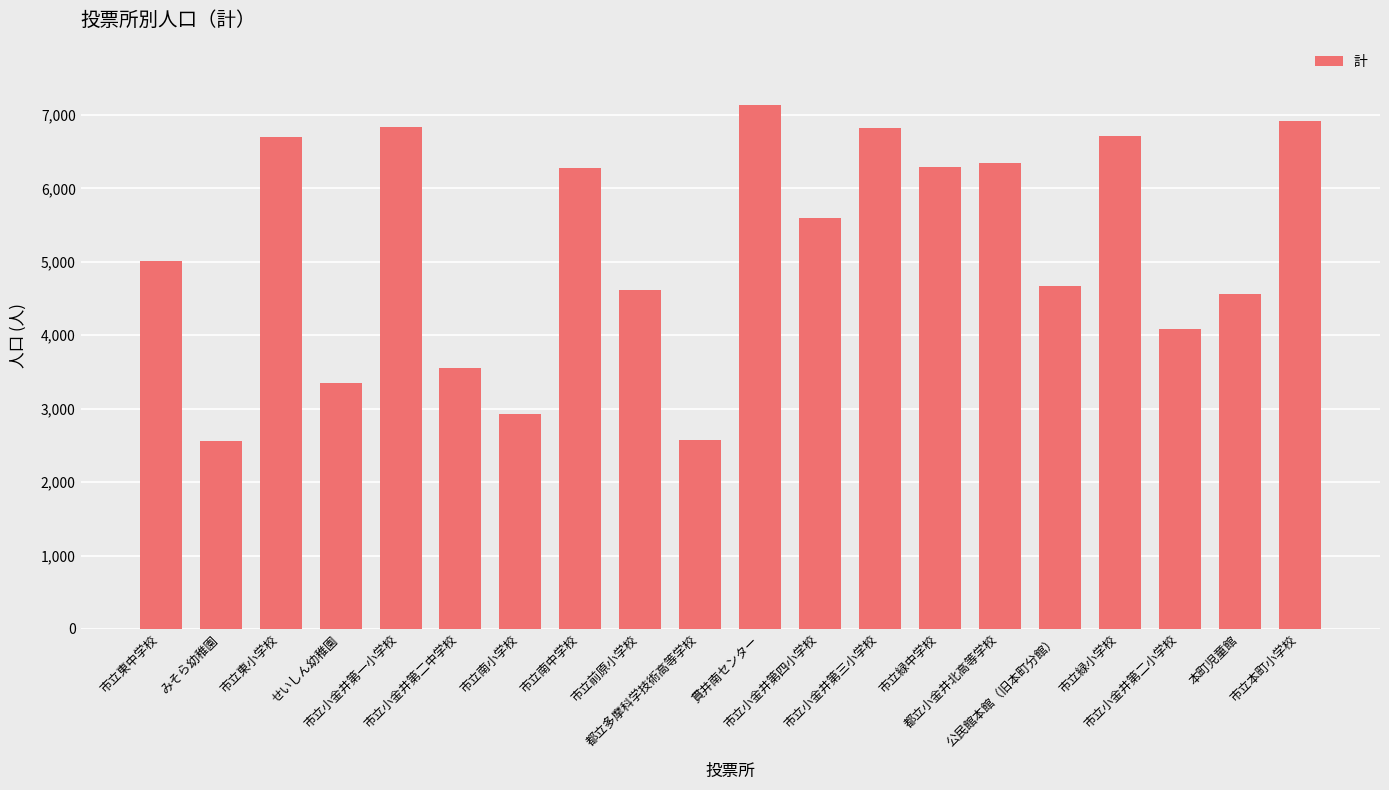

How many data points are less than 5592?

10